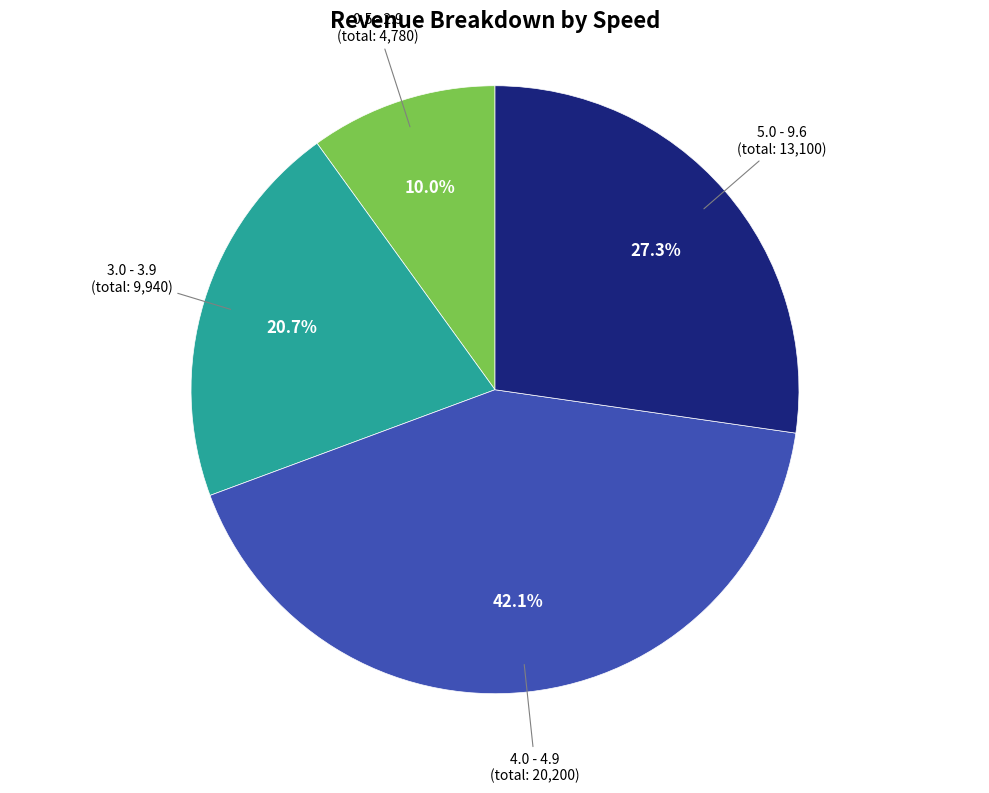

Does any single category account for the majority?

No